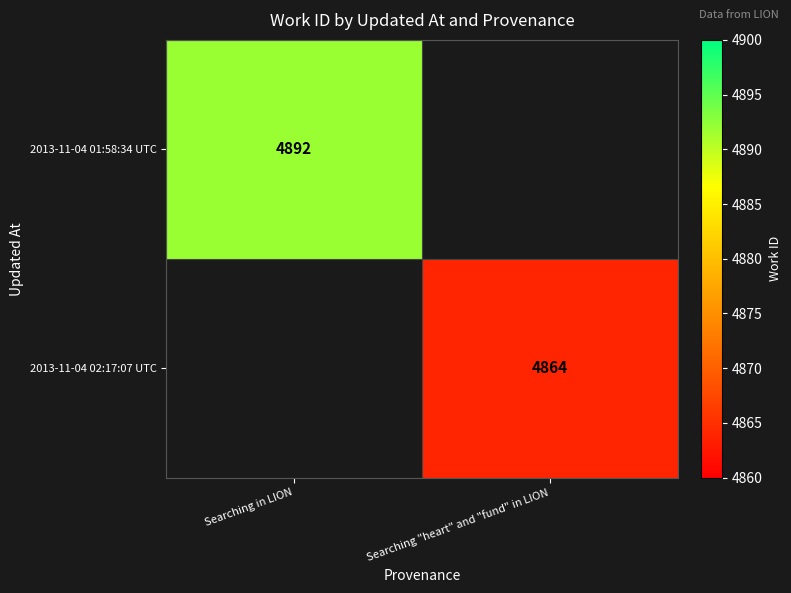

The 2013-11-04 02:17:07 UTC series shows 1799 at Searching "heart" and "fund" in LION. True or false?

False